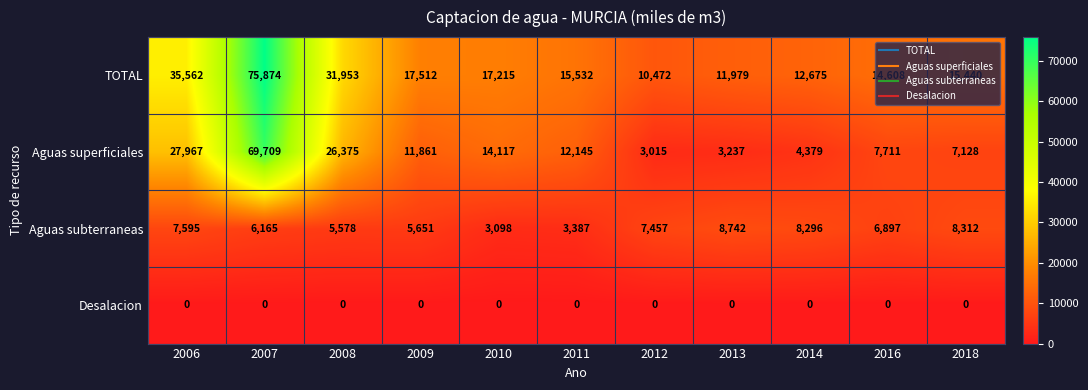

Which series has the widest spread of values?

Aguas superficiales